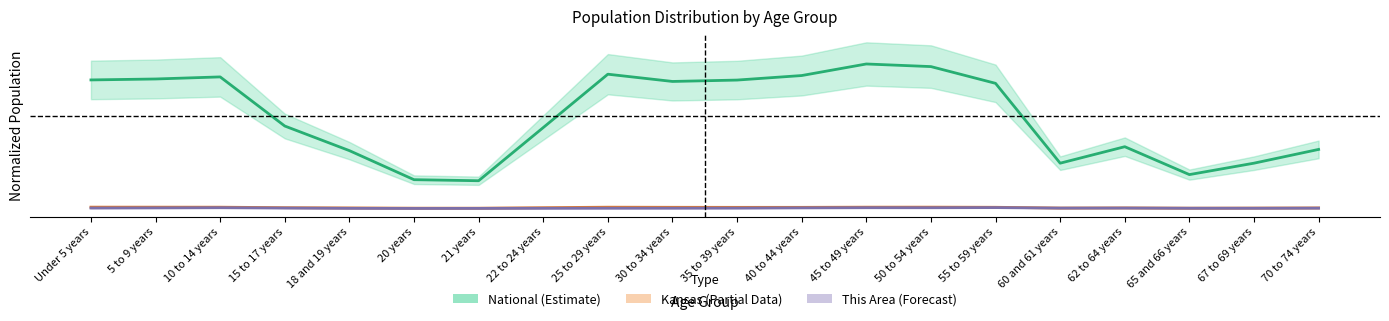

Which series has the largest total across all categories?

National